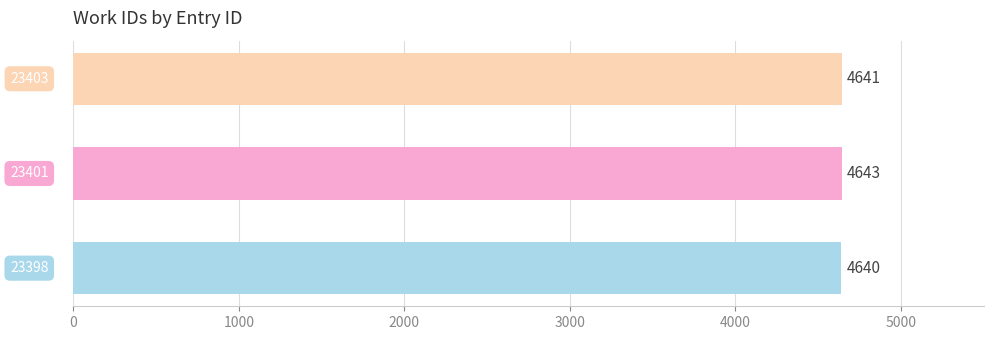

What is the maximum value shown in the chart?

4643